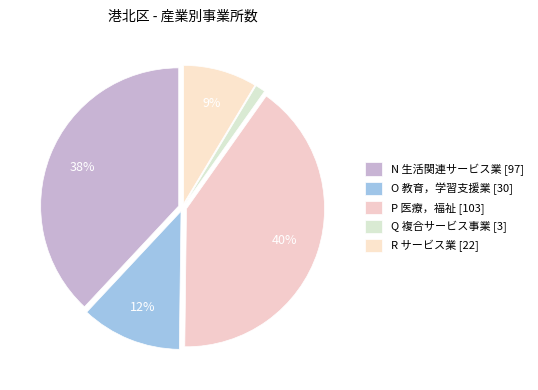

Is there any slice that represents more than half of the pie?

No